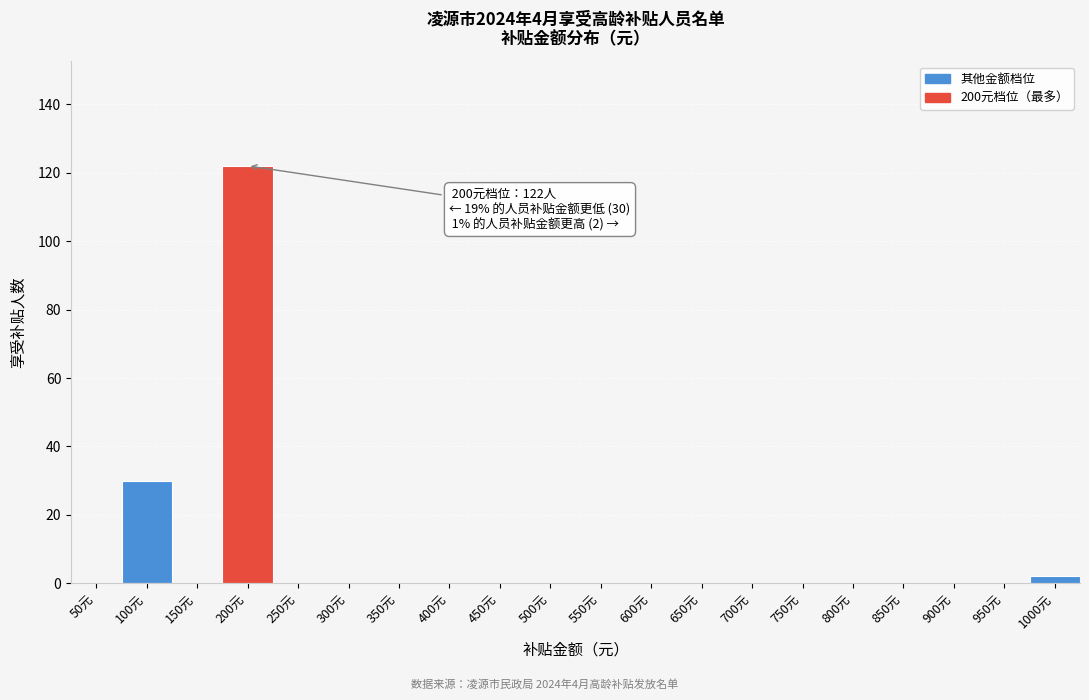

Reading left to right, extract all data points from this chart.

50元=0	100元=30	150元=0	200元=122	250元=0	300元=0	350元=0	400元=0	450元=0	500元=0	550元=0	600元=0	650元=0	700元=0	750元=0	800元=0	850元=0	900元=0	950元=0	1000元=2